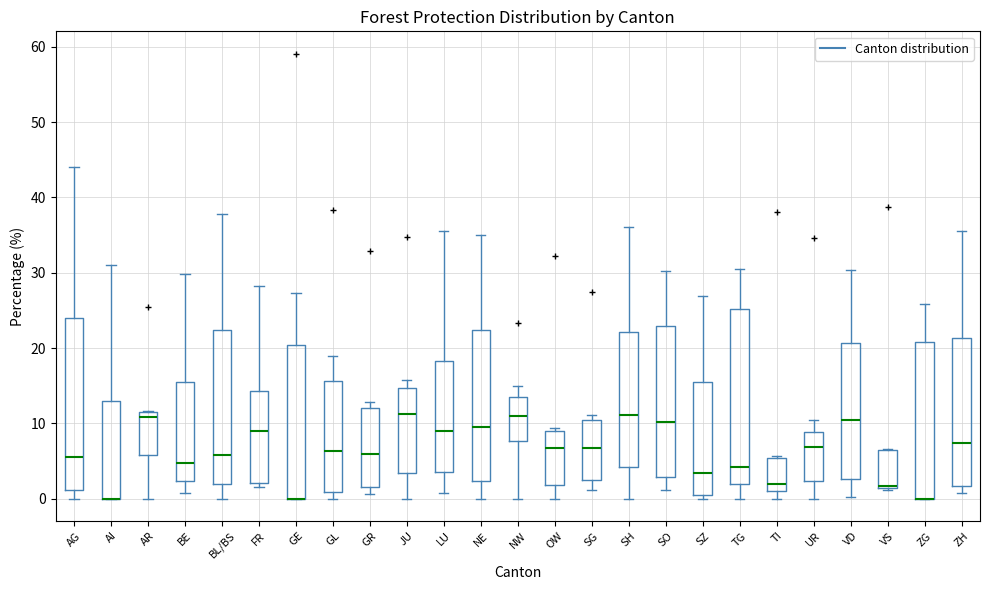

Reading left to right, read every box against the y-axis: the position of its median line, the range the box covers, and the ends of its whiskers. The values are not printed on the chart, so give them approximately, as read against the axis.

AG: median 6, box 1 to 24, whiskers 0 to 44
AI: median 0 (drawn on the box's lower edge), box 0 to 13, whiskers 0 to 31
AR: median 11, box 6 to 12, whiskers 0 to 12
BE: median 5, box 2 to 16, whiskers 1 to 30
BL/BS: median 6, box 2 to 22, whiskers 0 to 38
FR: median 9, box 2 to 14, whiskers 2 (just below the box's lower edge) to 28
GE: median 0 (drawn on the box's lower edge), box 0 to 20, whiskers 0 to 27
GL: median 6, box 1 to 16, whiskers 0 to 19
GR: median 6, box 2 to 12, whiskers 1 to 13
JU: median 11, box 3 to 15, whiskers 0 to 16
LU: median 9, box 4 to 18, whiskers 1 to 36
NE: median 10, box 2 to 22, whiskers 0 to 35
NW: median 11, box 8 to 14, whiskers 0 to 15
OW: median 7, box 2 to 9, whiskers 0 to 9 (just above the box's upper edge)
SG: median 7, box 3 to 10, whiskers 1 to 11
SH: median 11, box 4 to 22, whiskers 0 to 36
SO: median 10, box 3 to 23, whiskers 1 to 30
SZ: median 3, box 1 to 16, whiskers 0 to 27
TG: median 4, box 2 to 25, whiskers 0 to 31
TI: median 2, box 1 to 5, whiskers 0 to 6
UR: median 7, box 2 to 9, whiskers 0 to 11
VD: median 10, box 3 to 21, whiskers 0 to 30
VS: median 2 (drawn on the box's lower edge), box 1 to 6, whiskers 1 to 7
ZG: median 0 (drawn on the box's lower edge), box 0 to 21, whiskers 0 to 26
ZH: median 7, box 2 to 21, whiskers 1 to 36